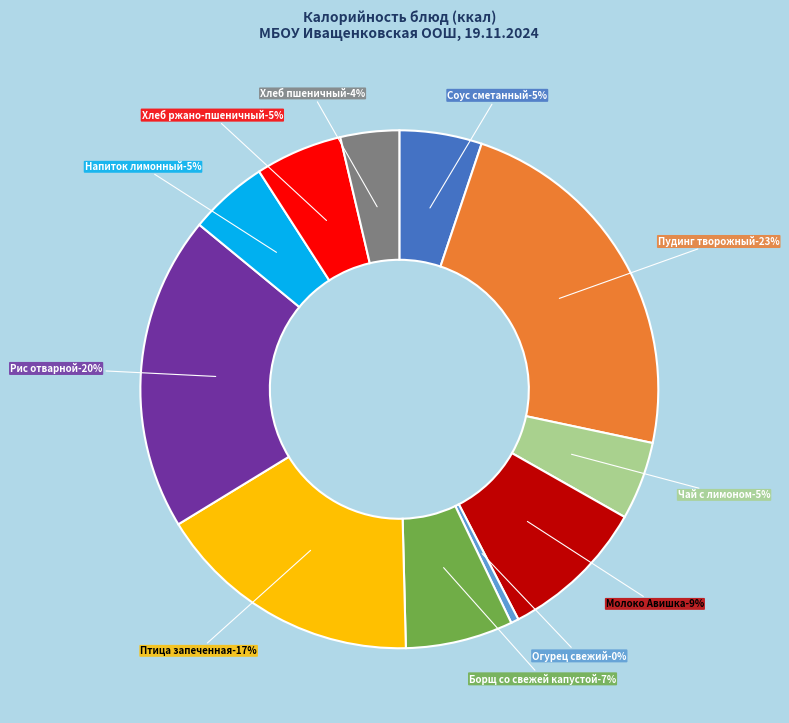

How many slices are in this pie chart?

11